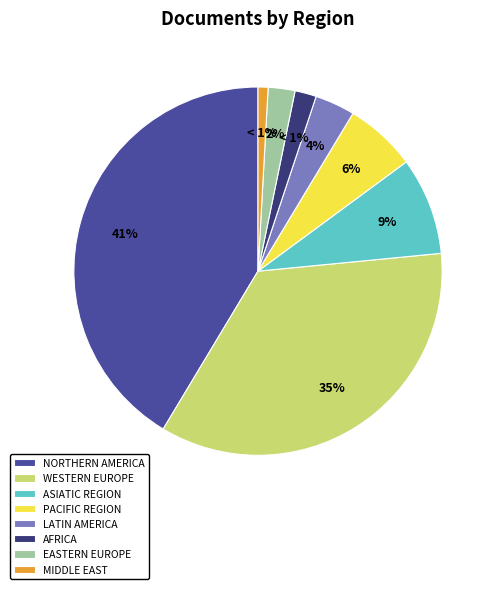

To the nearest percent, what is the difference between the Pacific Region and Middle East slice percentages?

5%